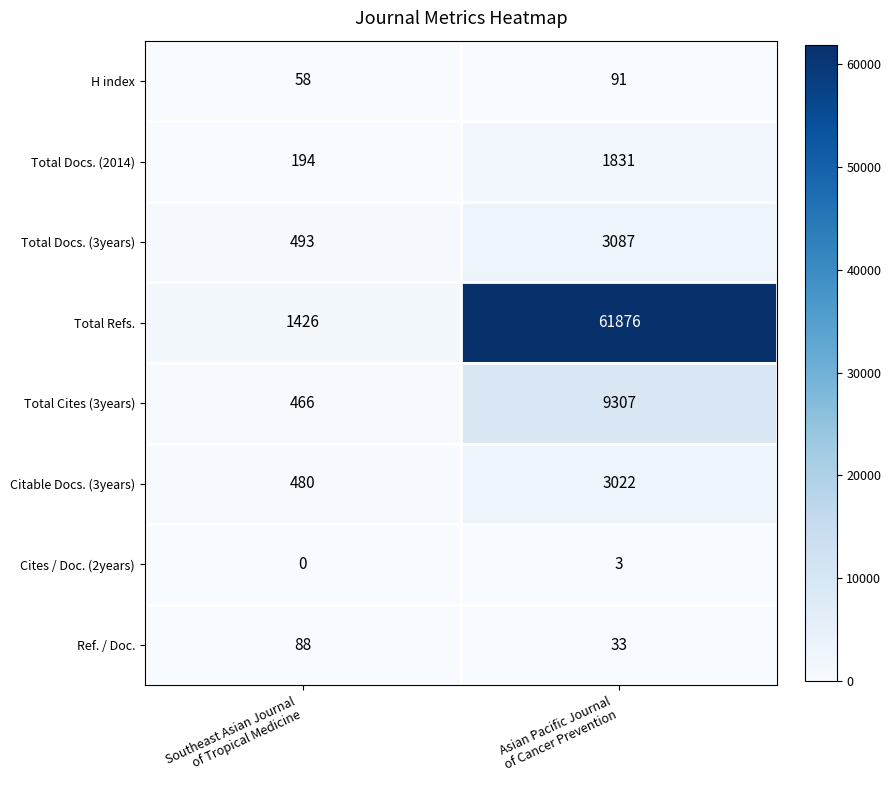

Which series has the largest range (max minus min)?

Total Refs.